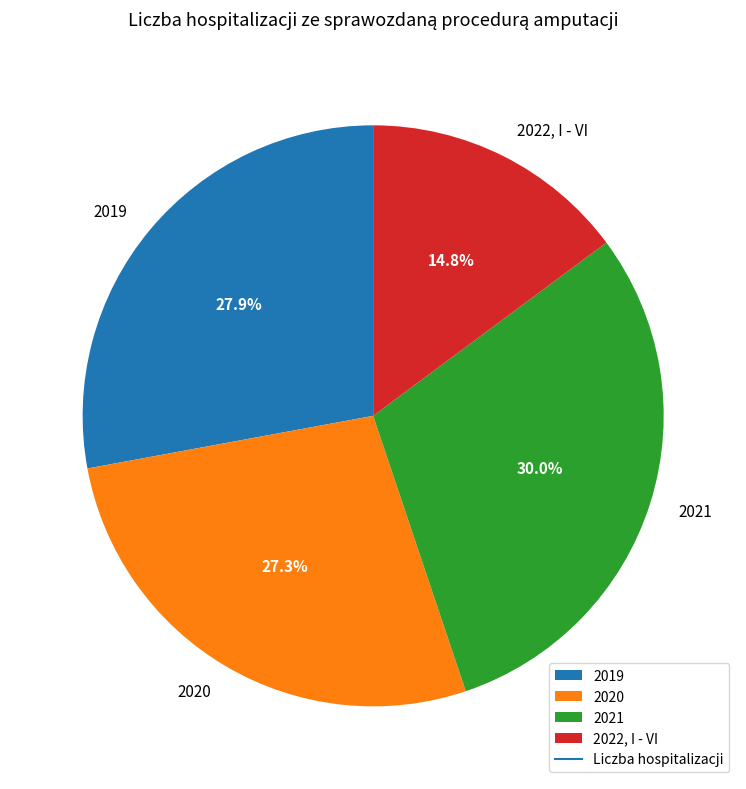

To the nearest percent, what is the average slice percentage?

25%